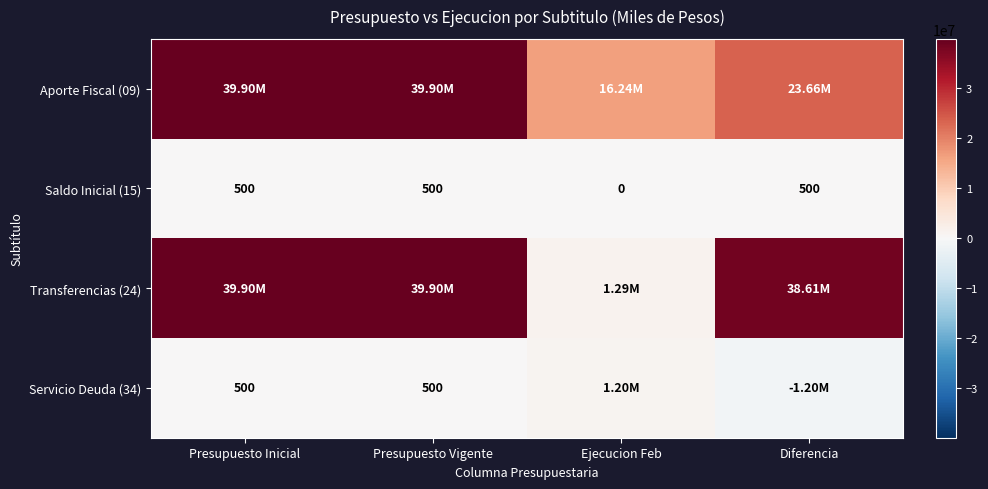

What is the minimum value shown in the chart?

-1197095